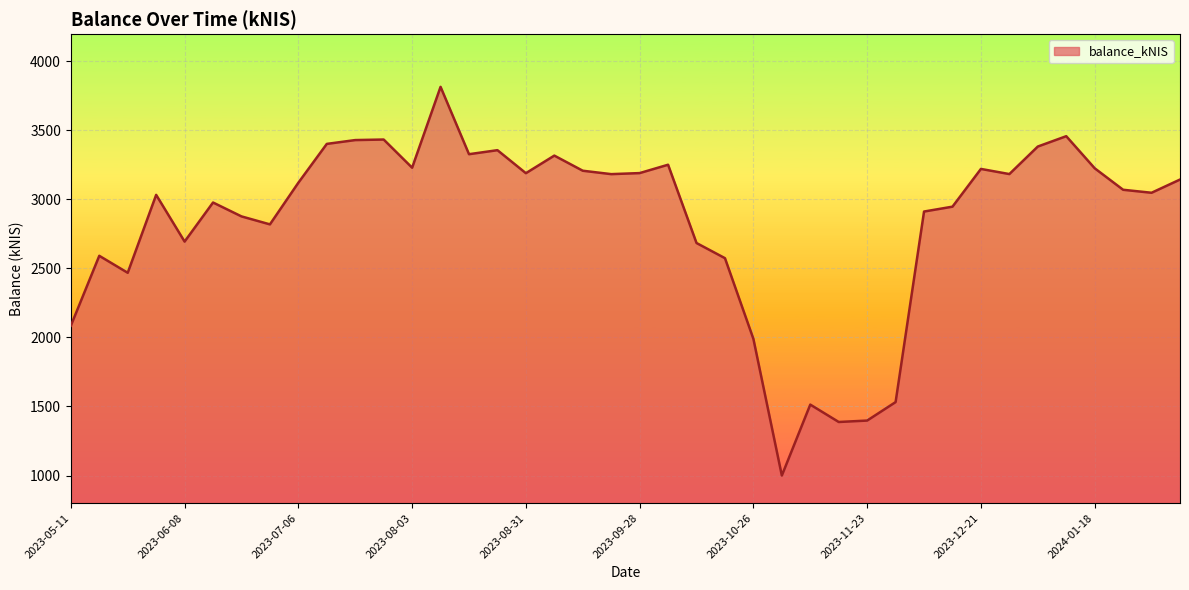

What is the average value?

2840.8